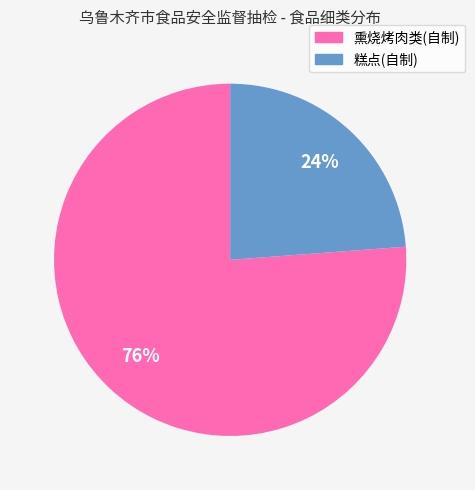

Which category accounts for the majority?

熏烧烤肉类(自制)